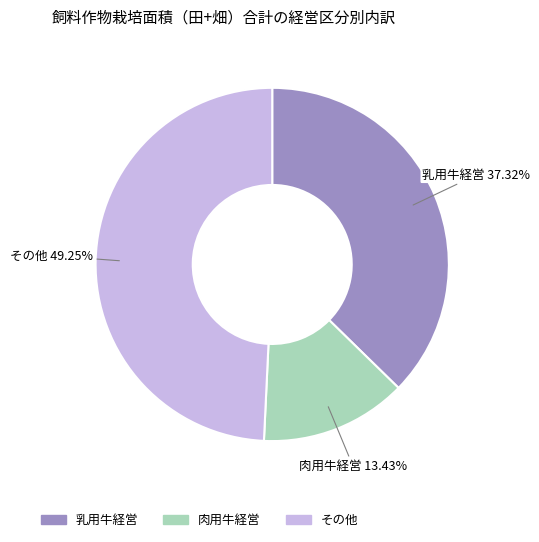

Is the sum of その他 and 乳用牛経営 greater than half?

Yes